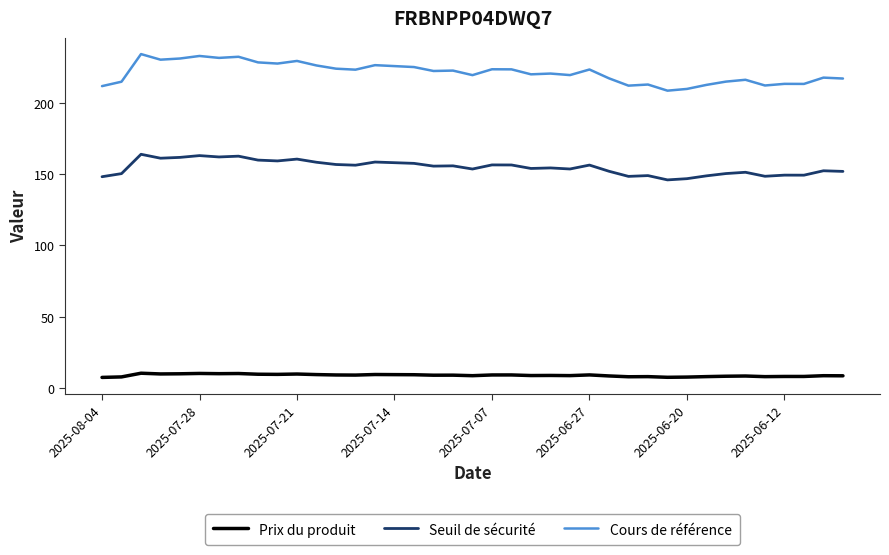

What is the minimum value for Cours de référence?

208.5